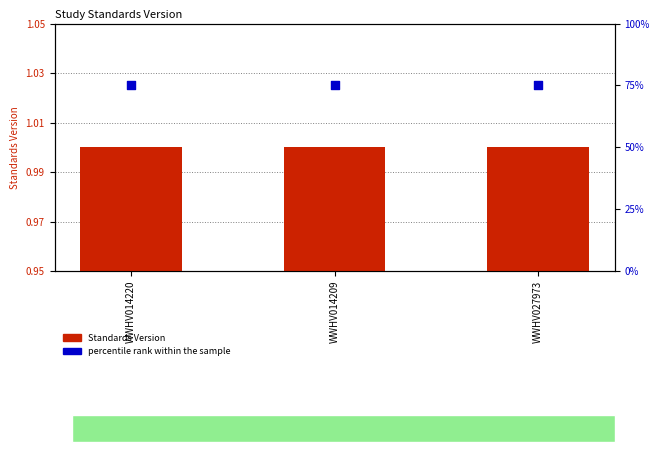

Which series has the largest Y range (max minus min)?

Standards Version